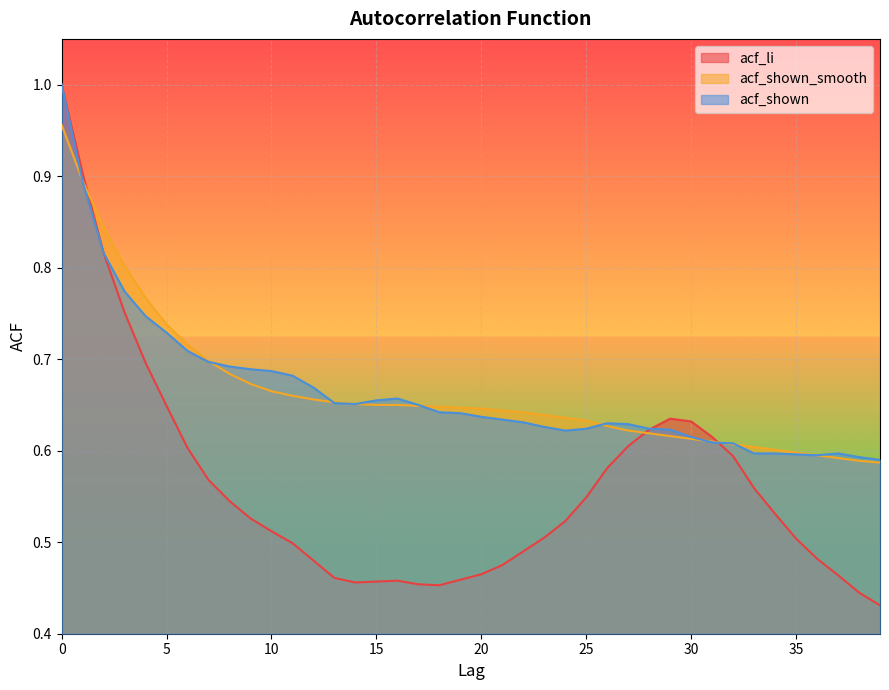

What is the value of the acf_shown point at the 37th from the left?

0.6